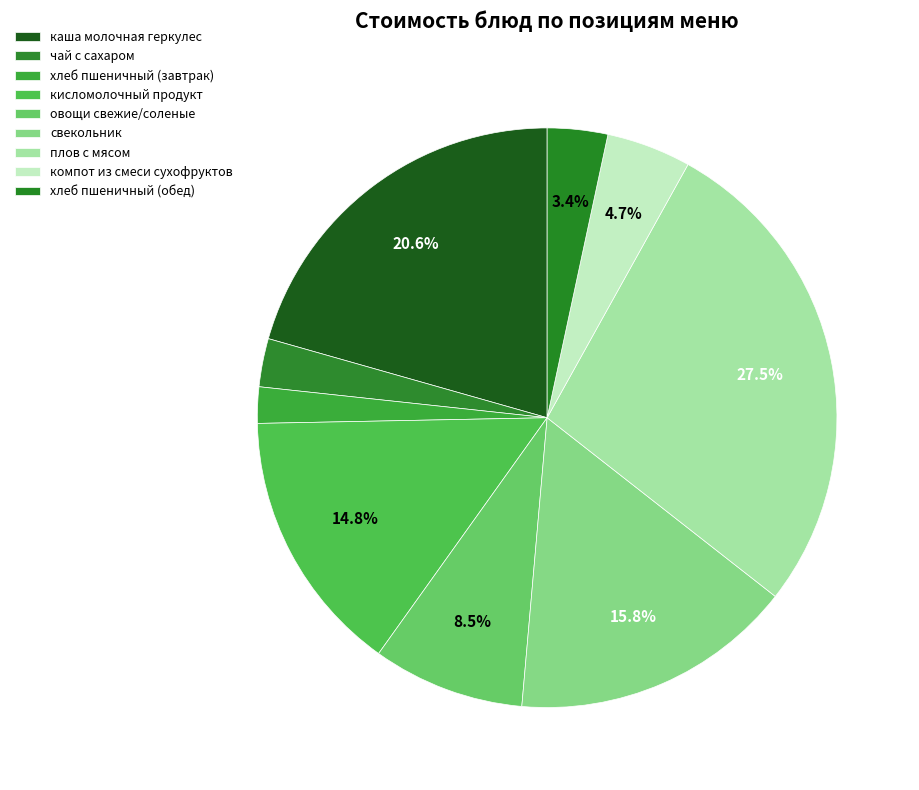

What is the change in value from каша молочная геркулес to плов с мясом?

+10.2